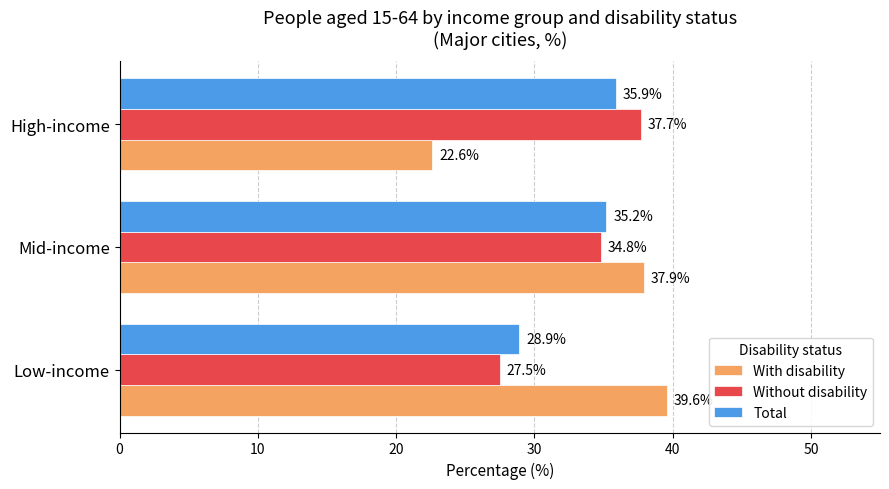

Rank the series by their maximum value, from highest to lowest.

With disability, Without disability, Total